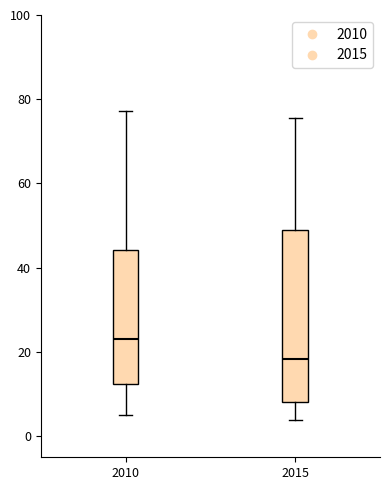

Reading left to right, transcribe this box plot: for each box, give where its median line is, the range the box spans, and where its two whiskers end, as read against the y-axis. The values are not printed on the chart, so give them approximately, as read against the axis.

2010: median 24, box 12 to 44, whiskers 6 to 78
2015: median 18, box 8 to 48, whiskers 4 to 76